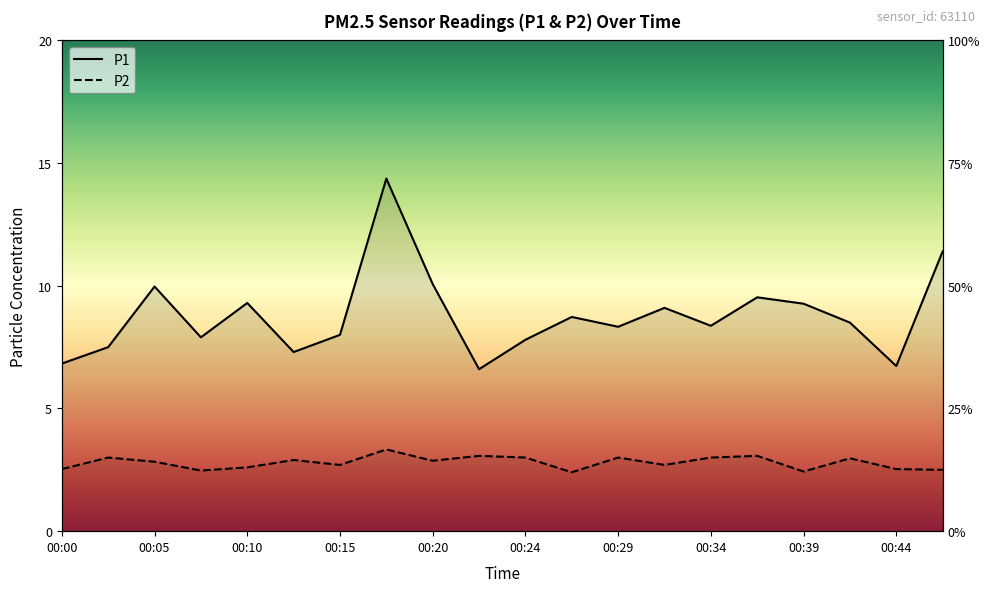

What are all the series names shown in the legend?

P1, P2